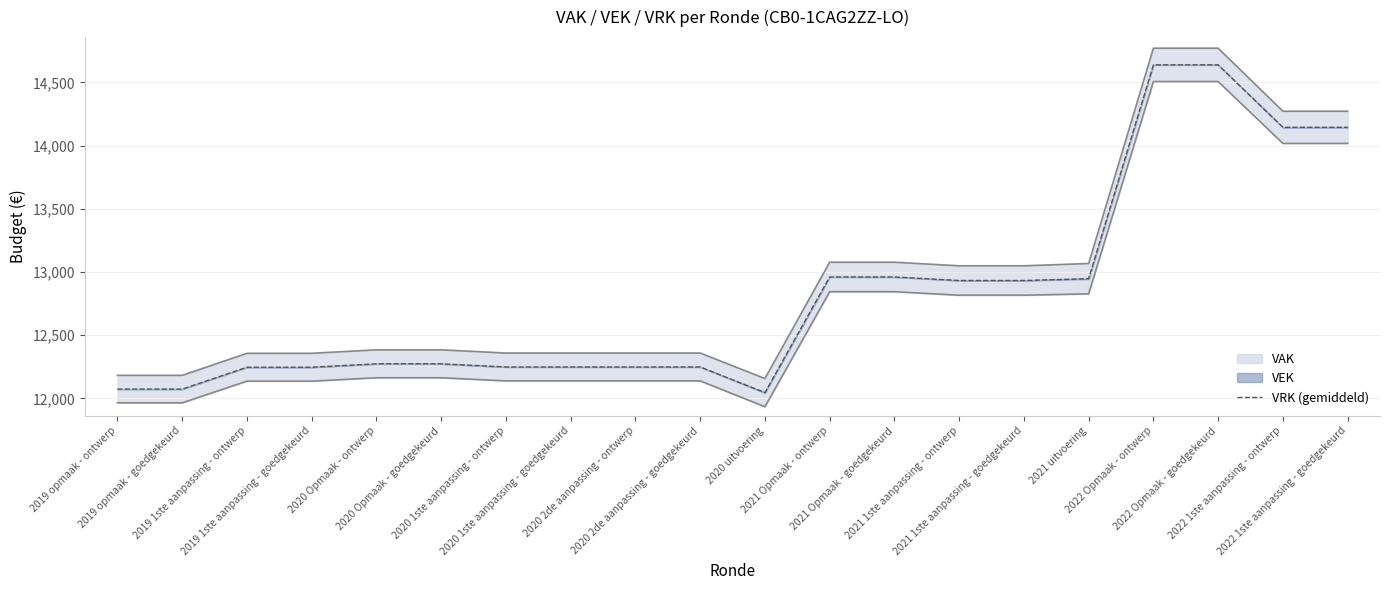

Does the chart display data point markers on the line(s)?

No